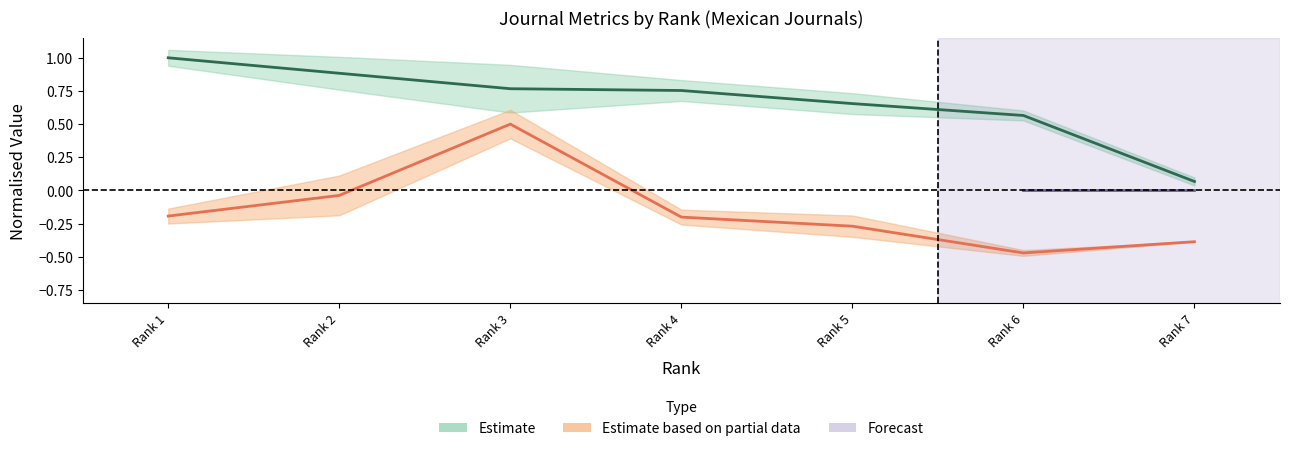

Rank the categories by H index value from lowest to highest.

Rank 7, Rank 6, Rank 5, Rank 4, Rank 3, Rank 2, Rank 1